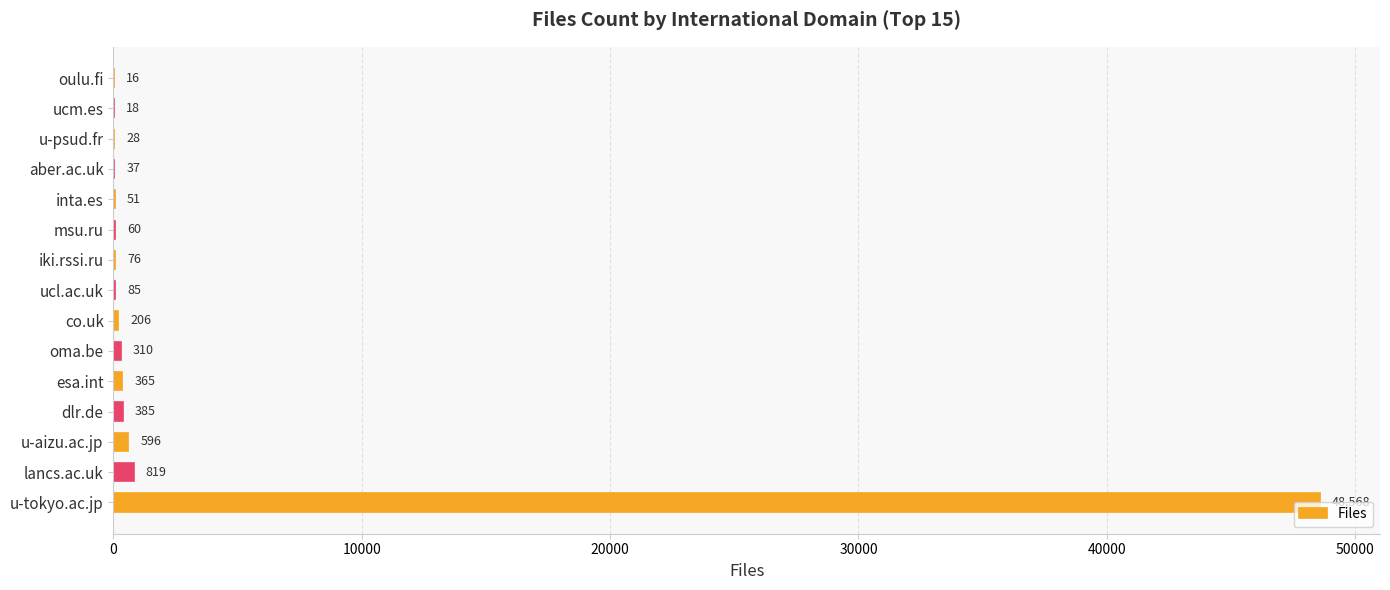

What is the maximum value shown in the chart?

48568